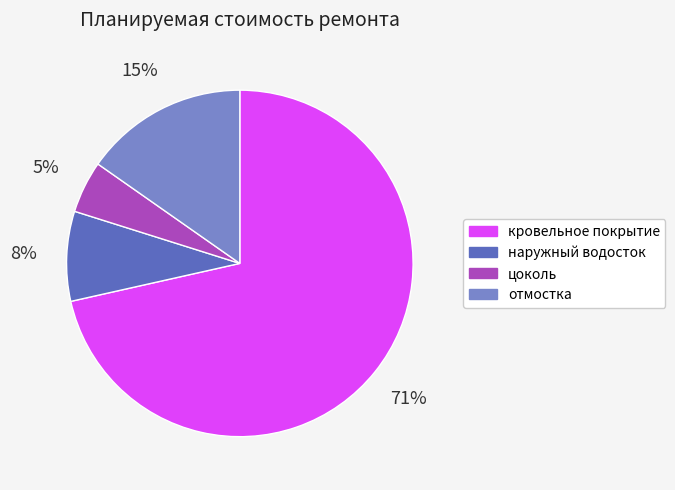

Between цоколь and кровельное покрытие, which is larger?

кровельное покрытие